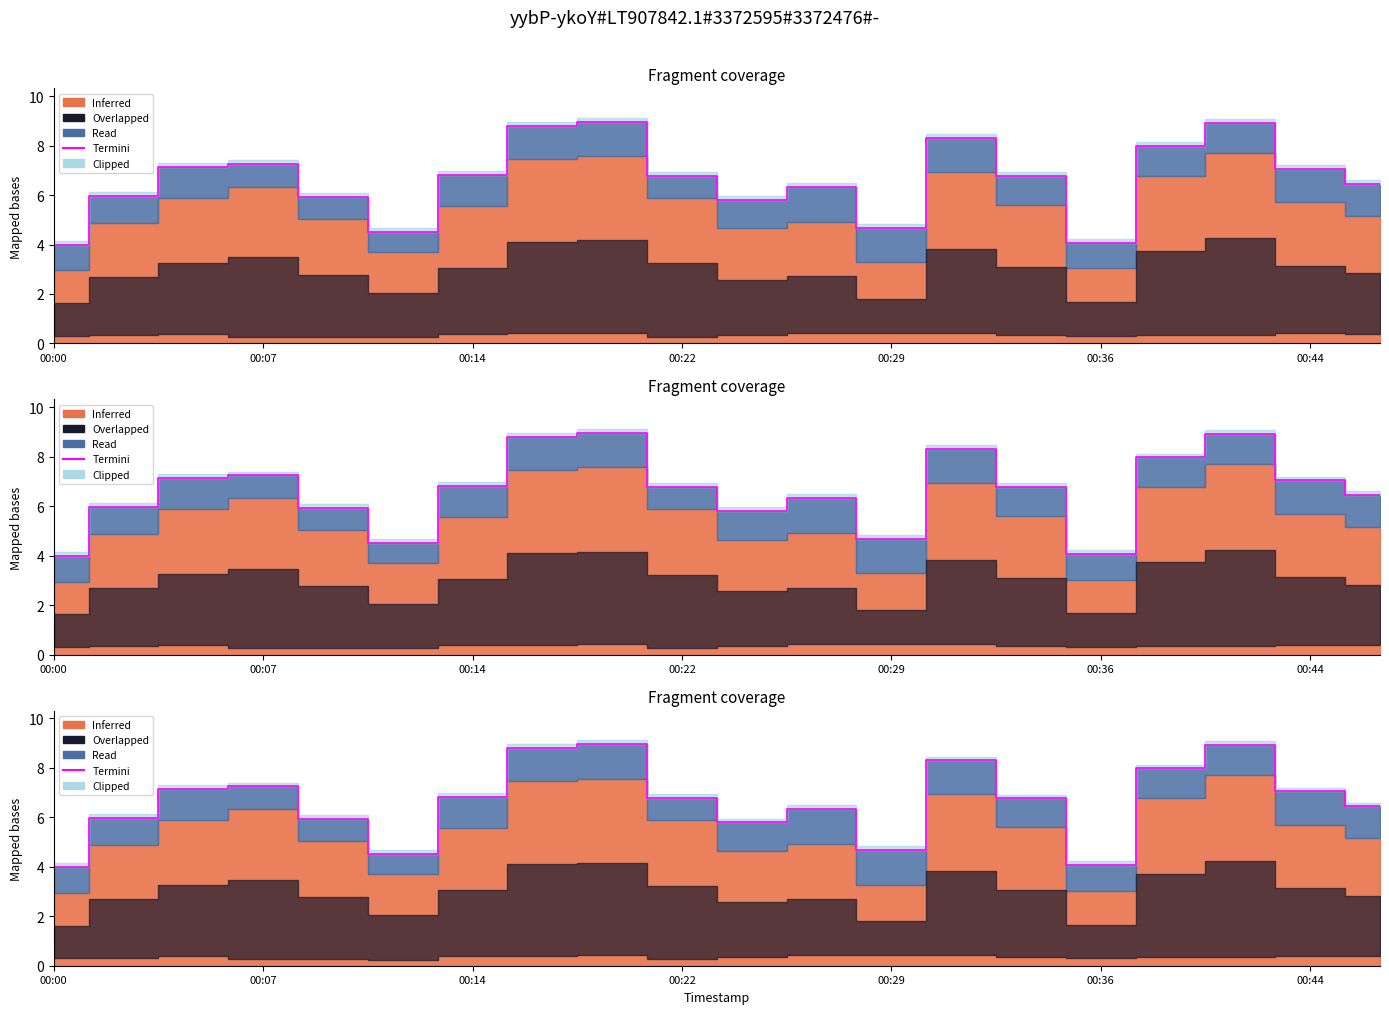

The chart shows a value of 6.8 at 14. True or false?

True